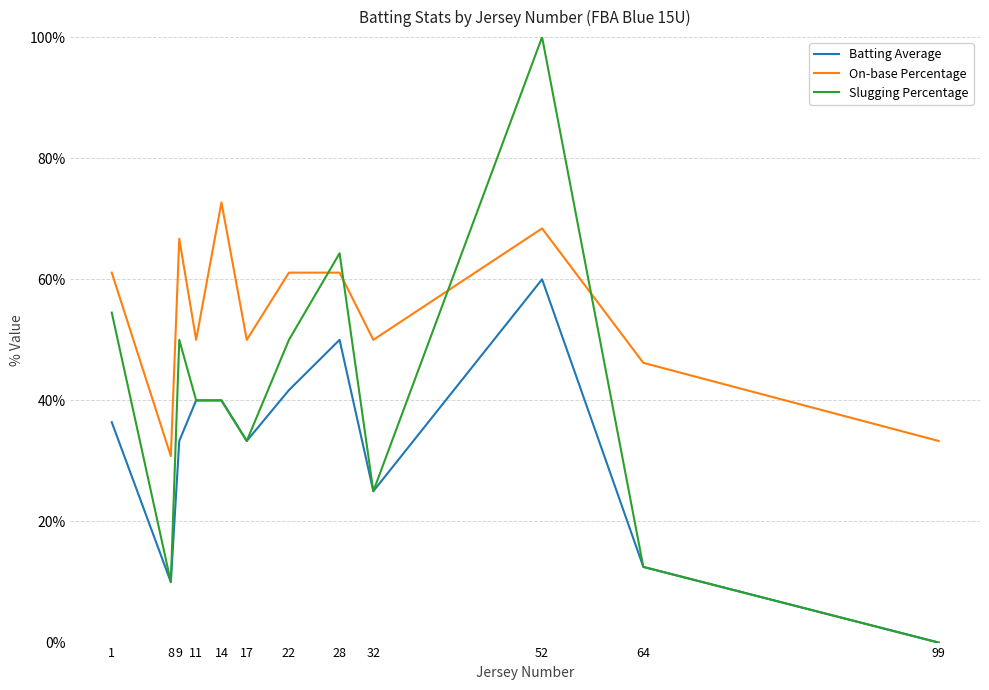

True or false: Batting Average and Slugging Percentage cross at least once.

False